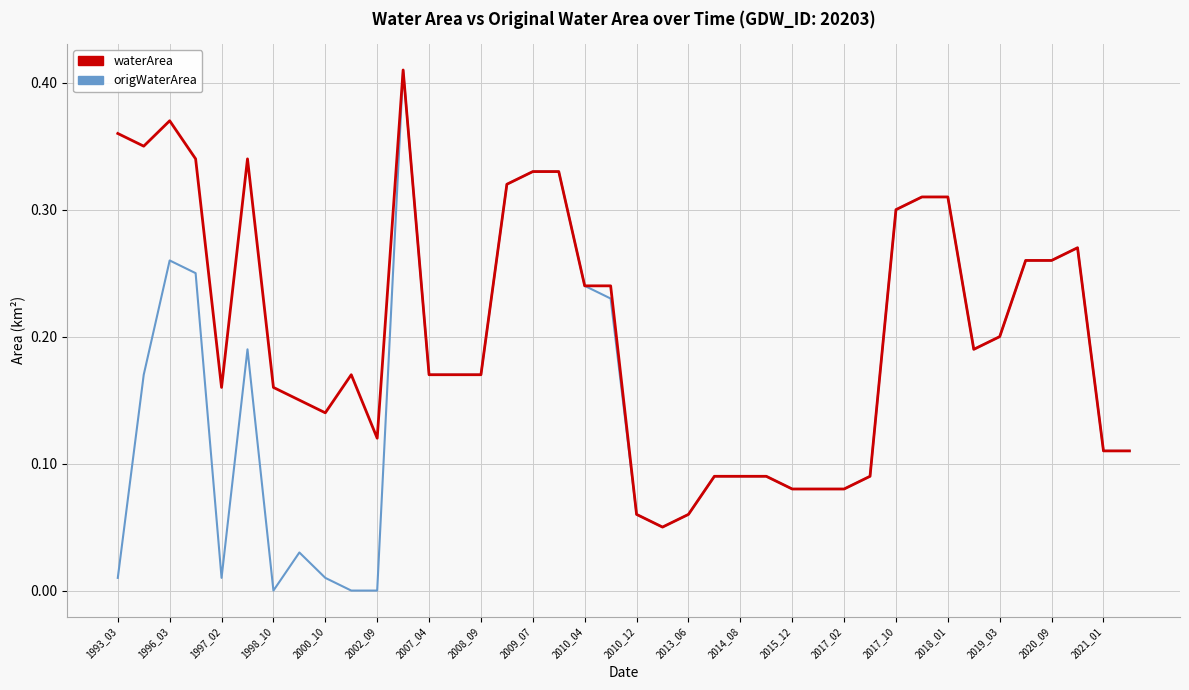

Which series has the largest range (max minus min)?

origWaterArea